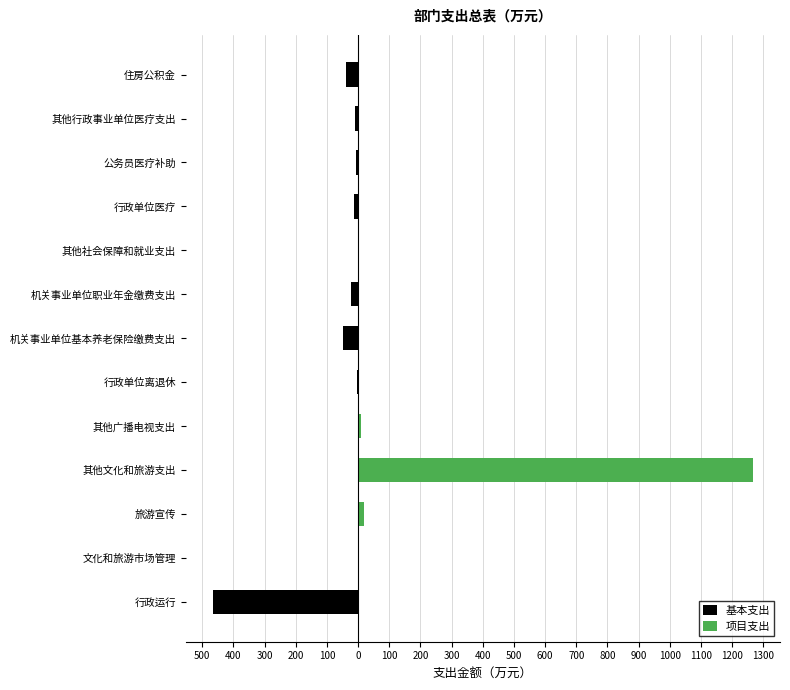

Are the bars grouped side by side (vs. stacked)?

Yes